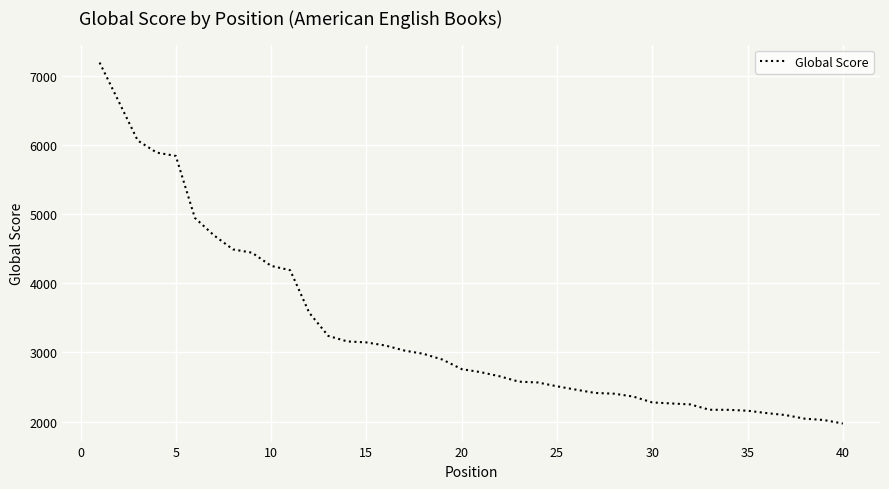

What is the greatest value displayed?

7188